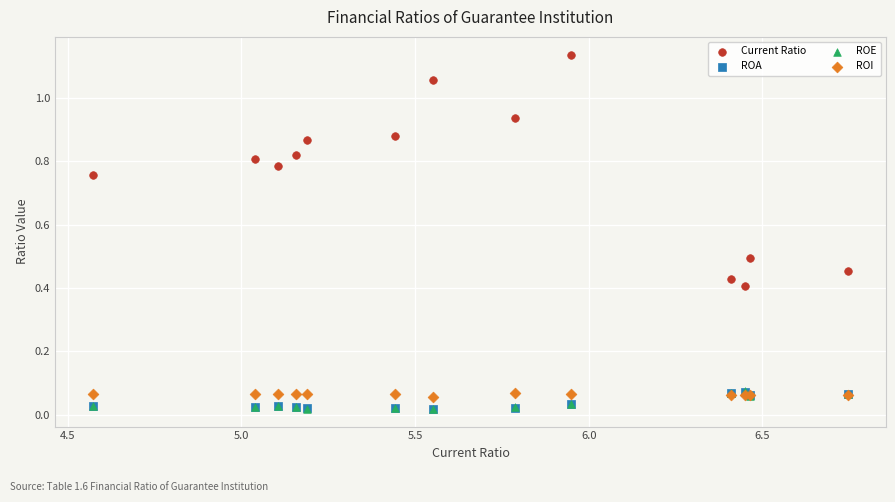

What are all the series names shown in the legend?

Current Ratio, ROA, ROE, ROI